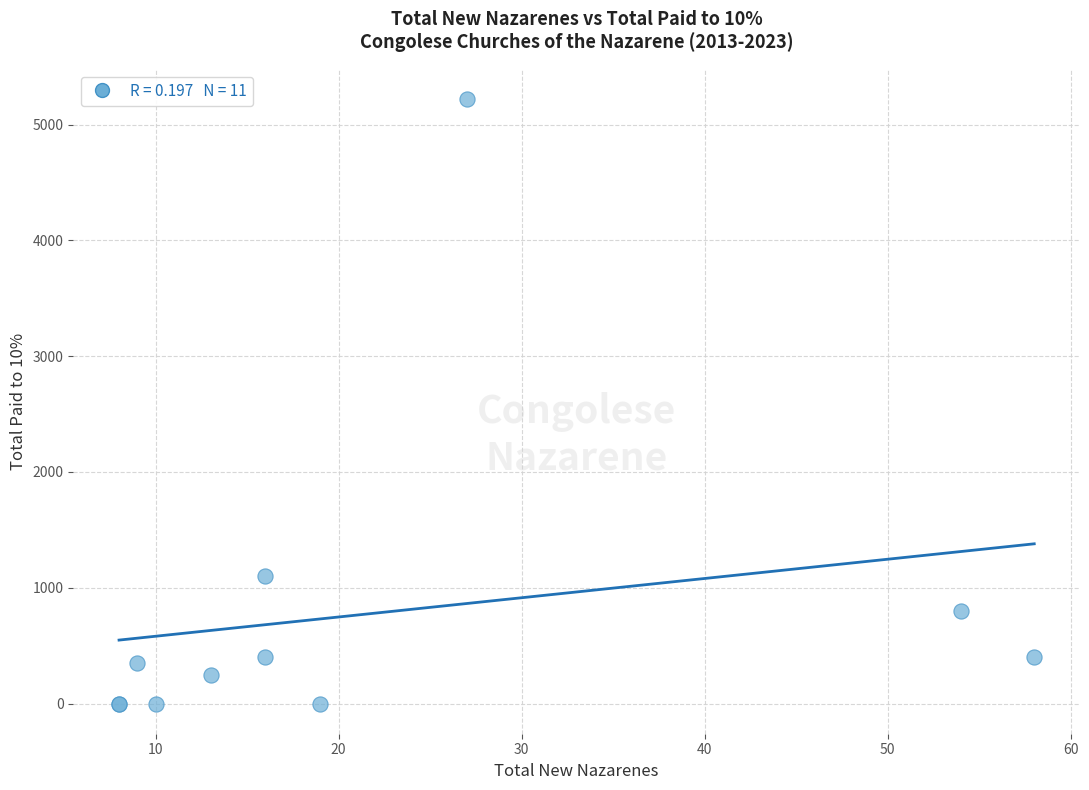

What Y value in the scatter plot is closest to 2609?

1100